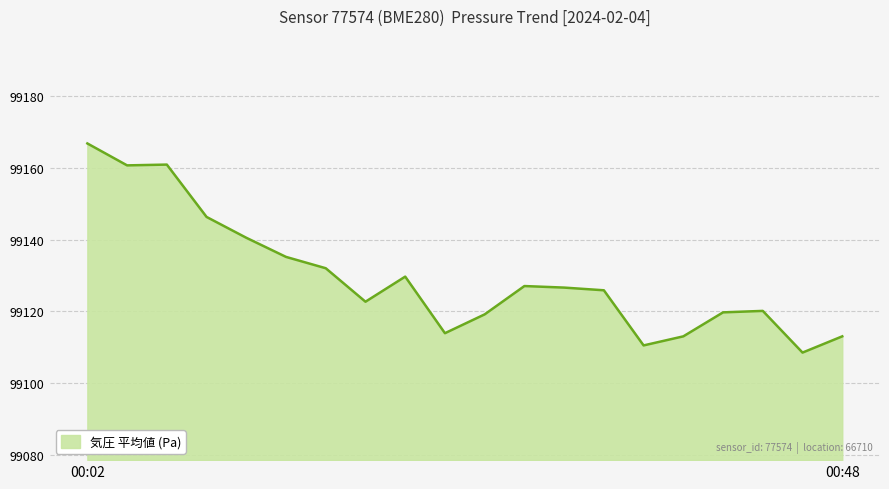

What is the greatest value displayed?

99166.8